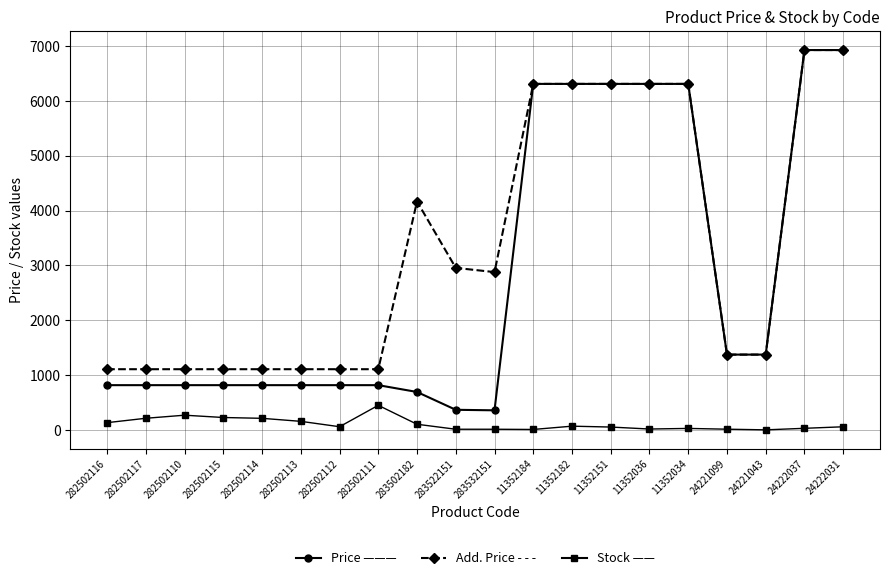

What is the total value across all series at 282502114?

2141.7